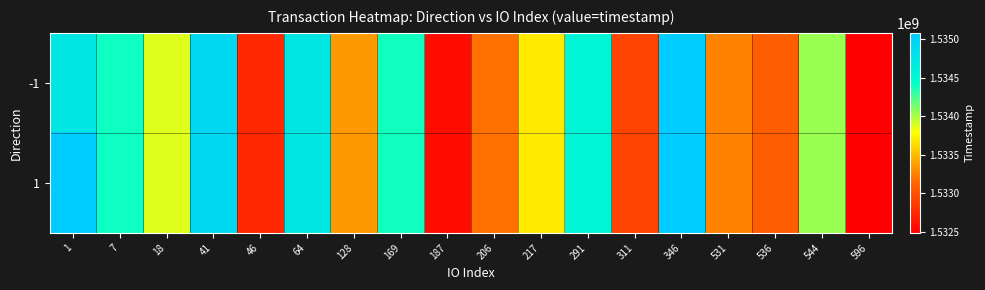

What is the difference between the highest and lowest values at 536?

1916